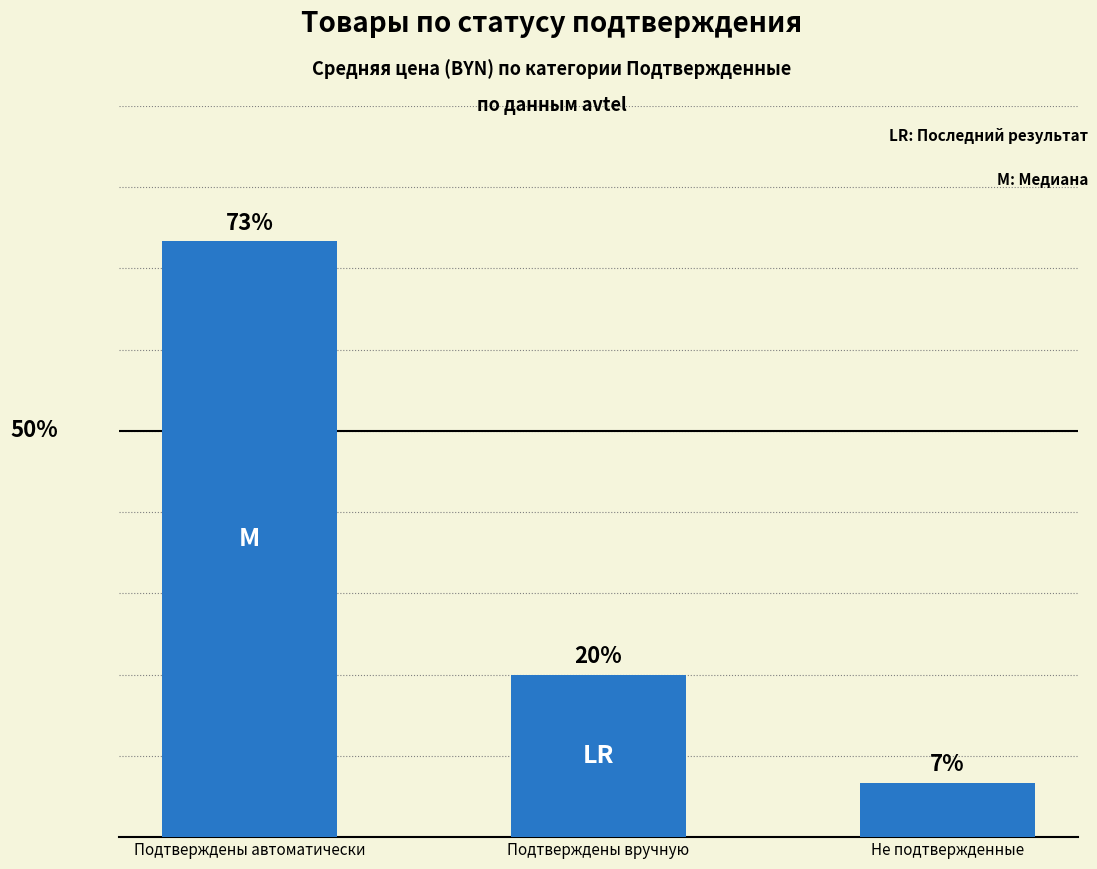

Which label corresponds to the largest value in the chart?

Подтверждены автоматически